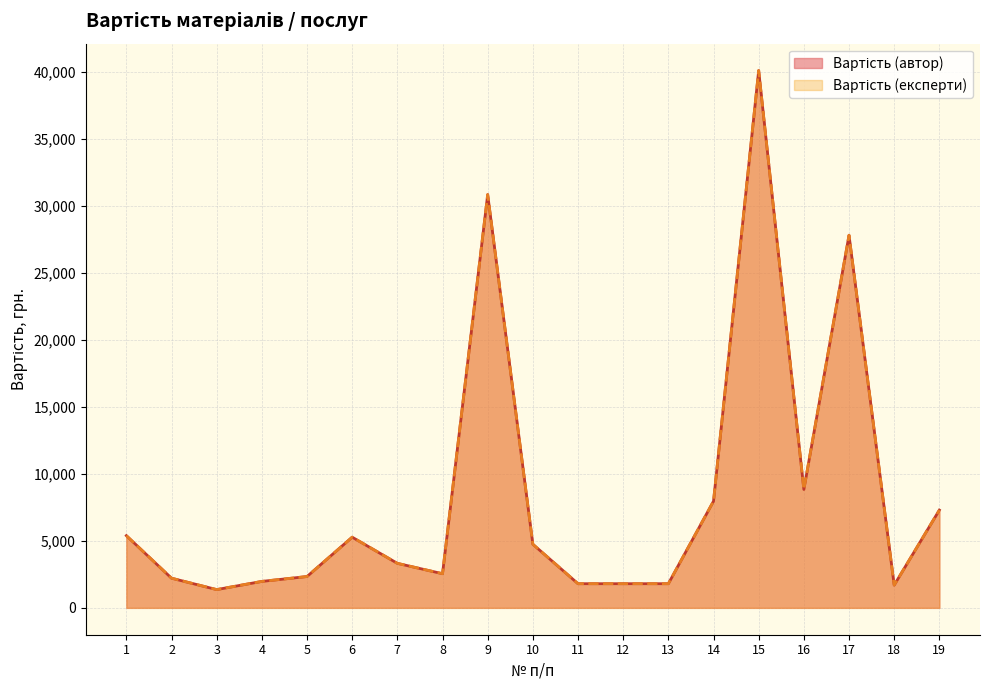

What is the sum of the Вартість (автор) values at 9 and 1?

36248